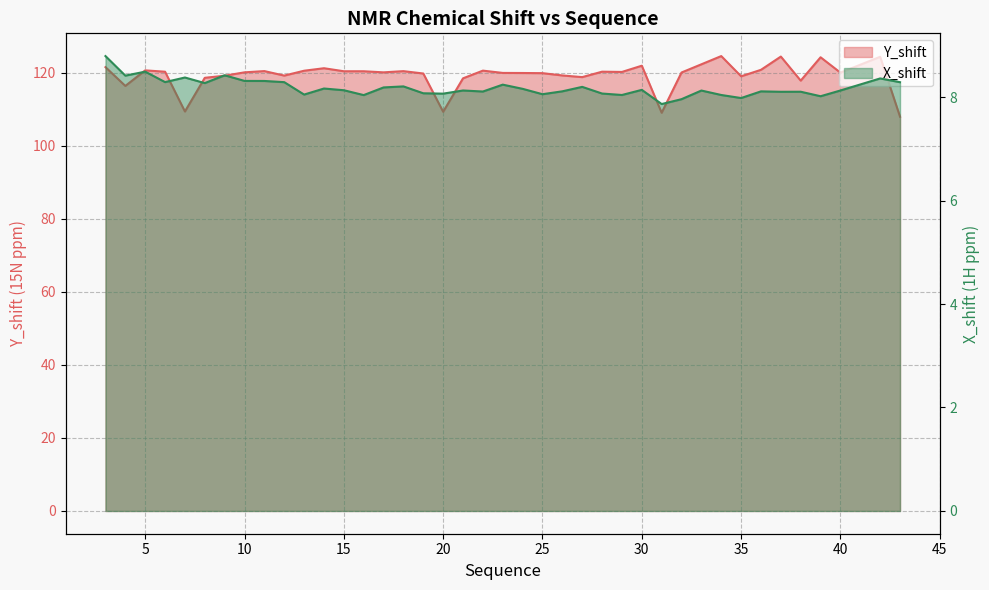

What are all the series names shown in the legend?

Y_shift, X_shift